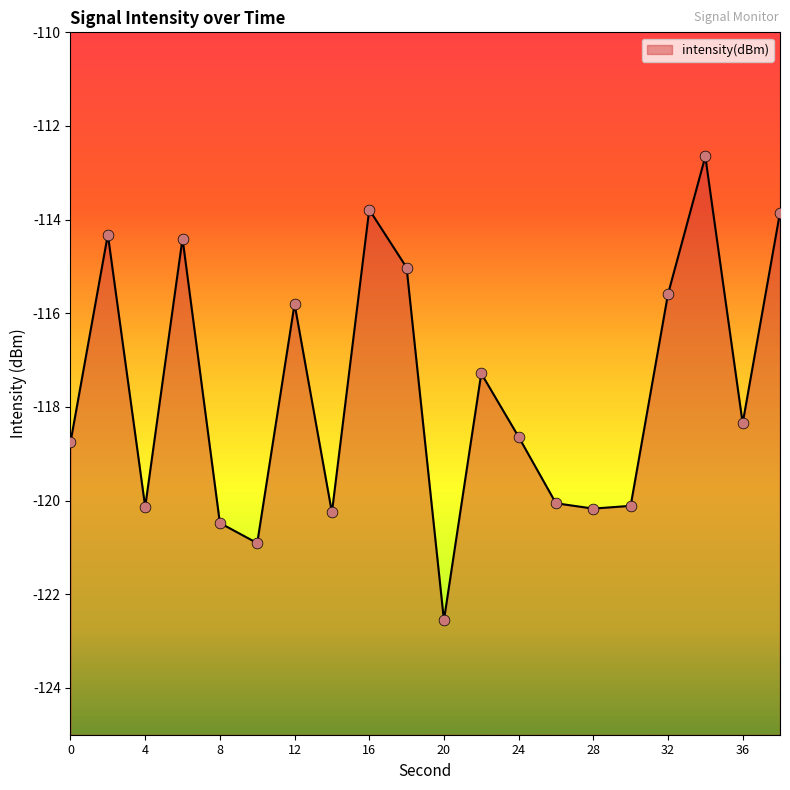

What is the change in value from 4 to 20?

-2.4